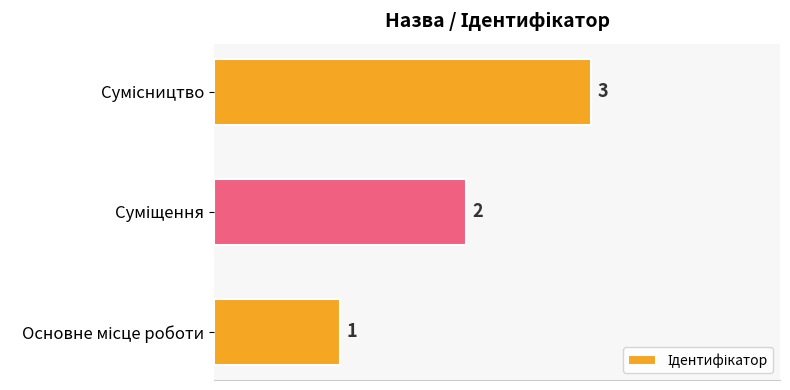

How many values are below 2?

1